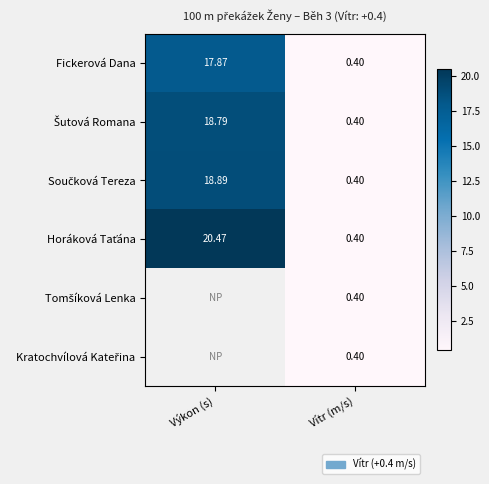

What is the spread (max minus min) of values at Výkon (s)?

2.6